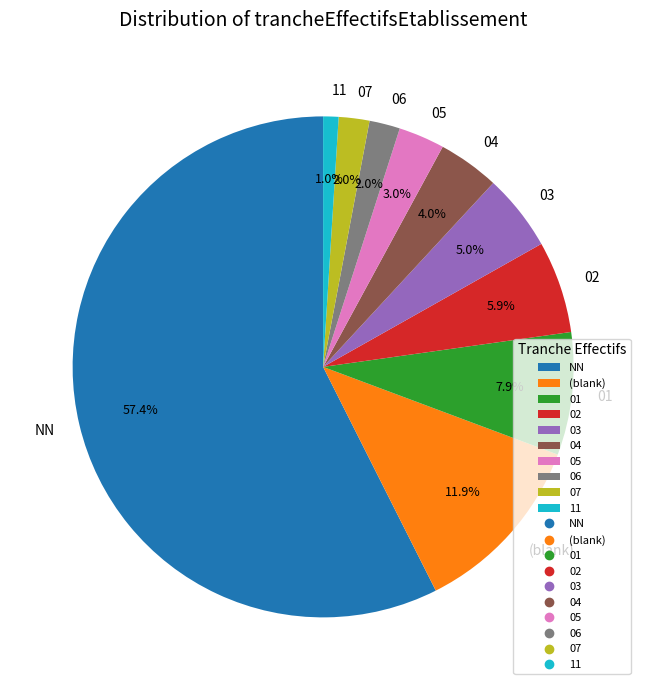

What percentage is NOT represented by 06?

98.0%